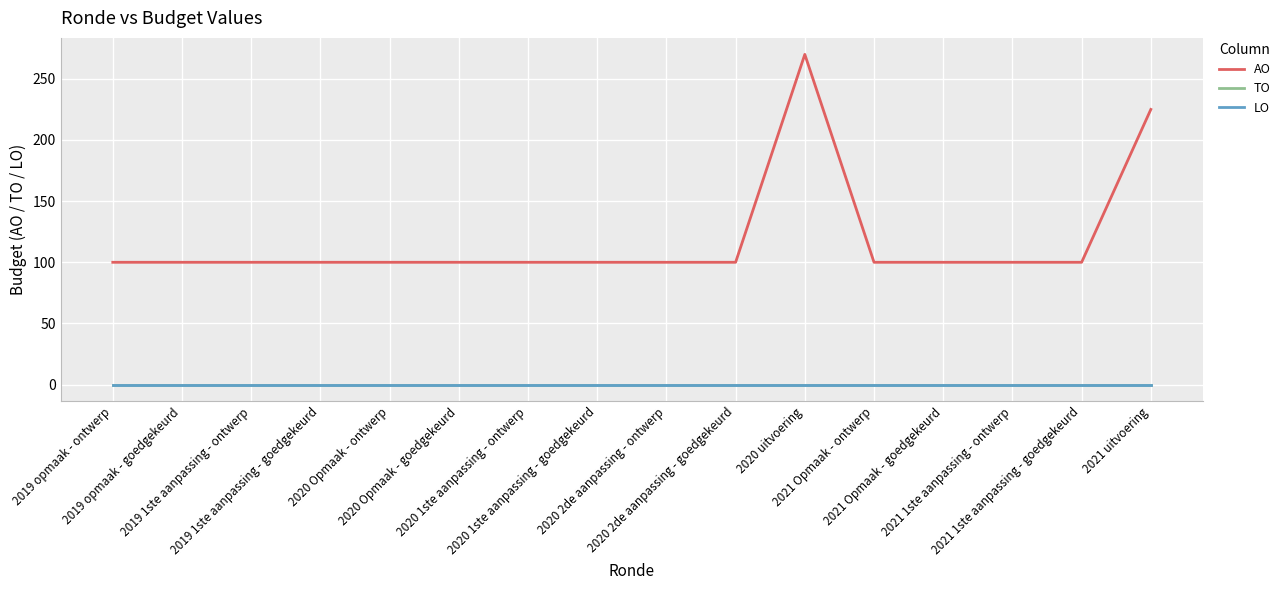

What is the spread (max minus min) of values at 2020 2de aanpassing - ontwerp?

100